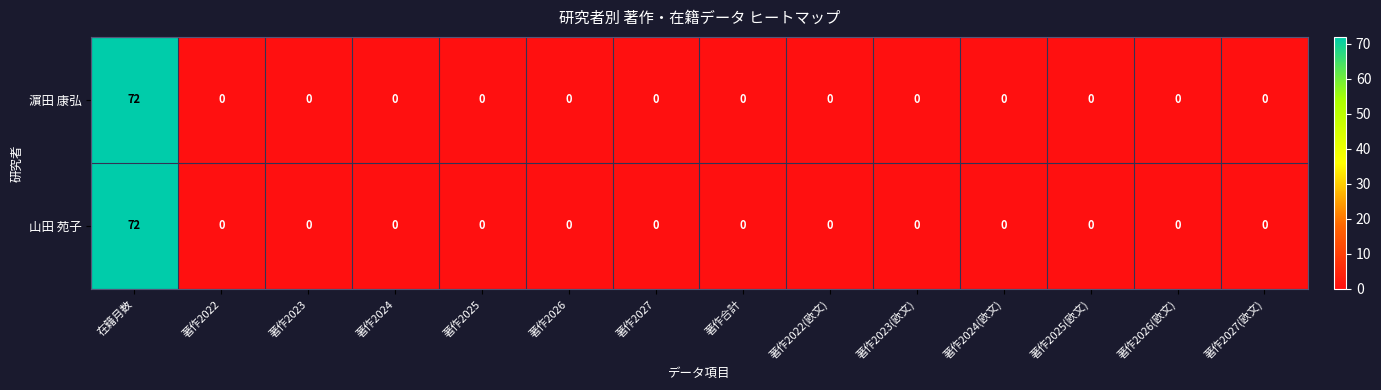

Reading right to left, list all the values displayed in this chart.

濵田 康弘: 0	0	0	0	0	0	0	0	0	0	0	0	0	72
山田 苑子: 0	0	0	0	0	0	0	0	0	0	0	0	0	72